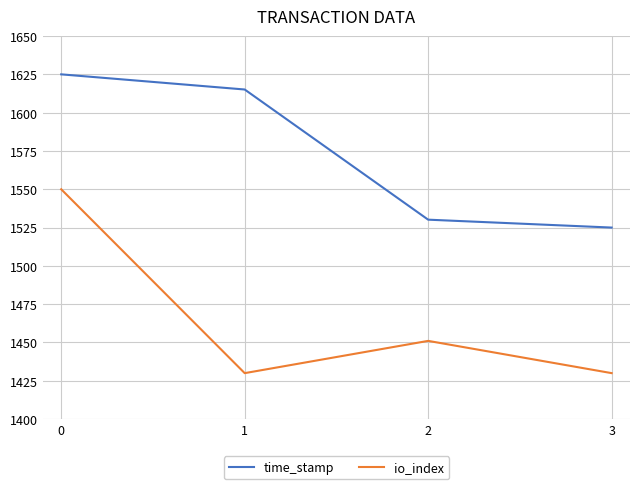

List the series in order of their overall mean, highest first.

time_stamp, io_index